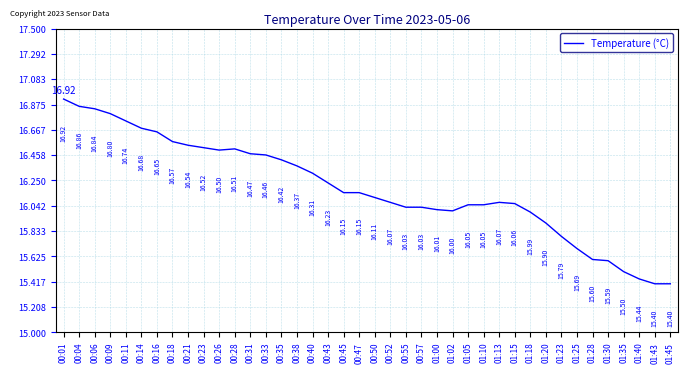

At which label does the data first exceed 16?

00:01